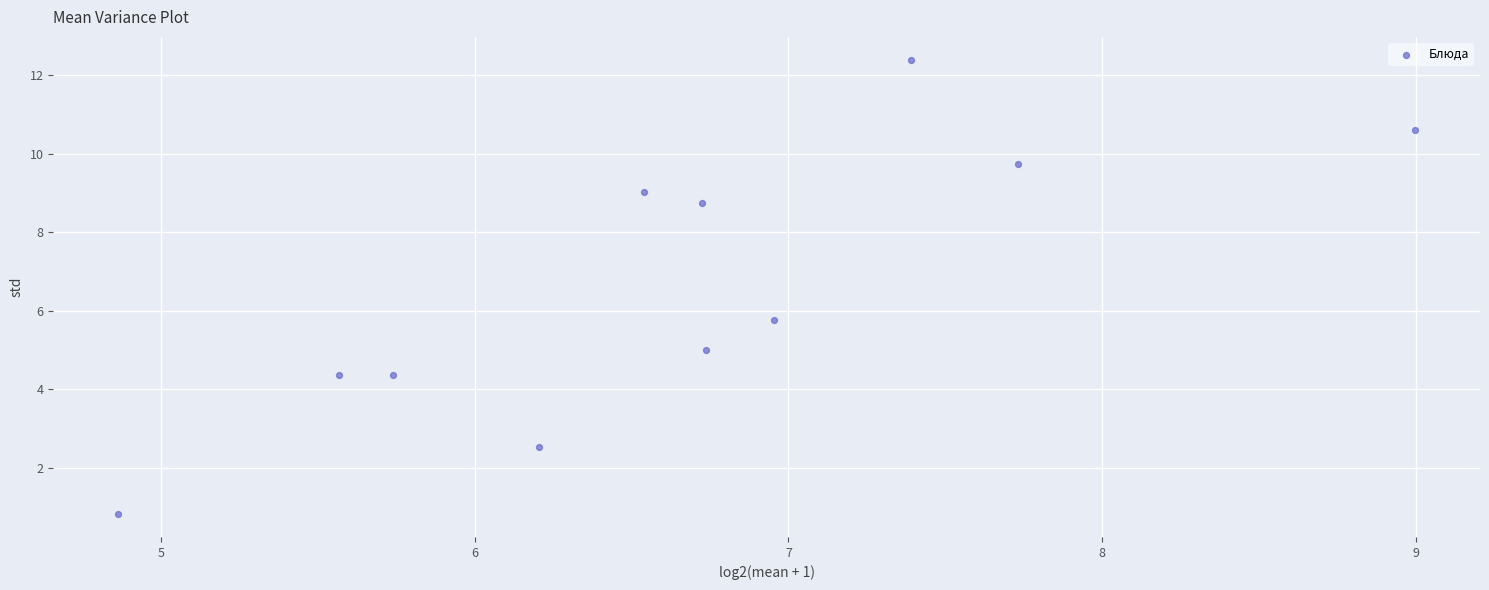

What is the range of Y values (max minus min)?

11.6